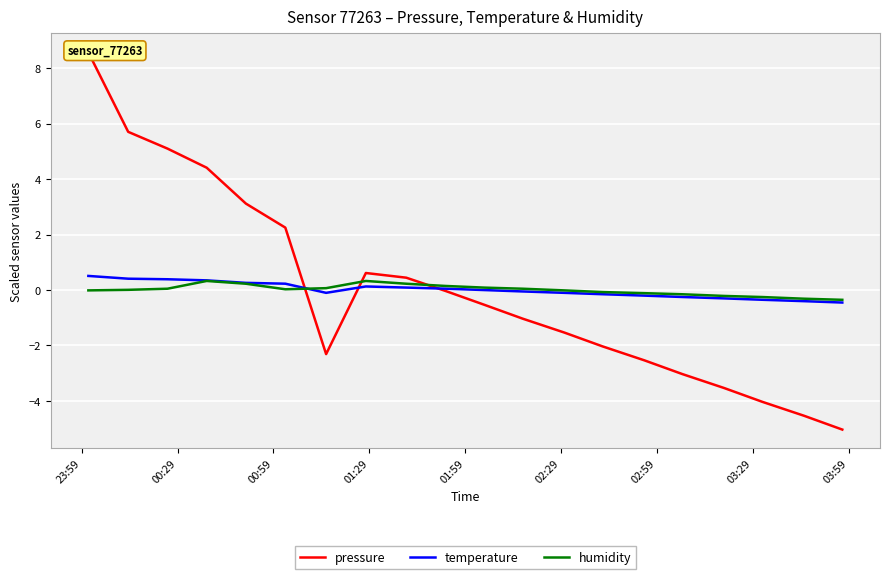

At how many categories does at least one series exceed 0?

12